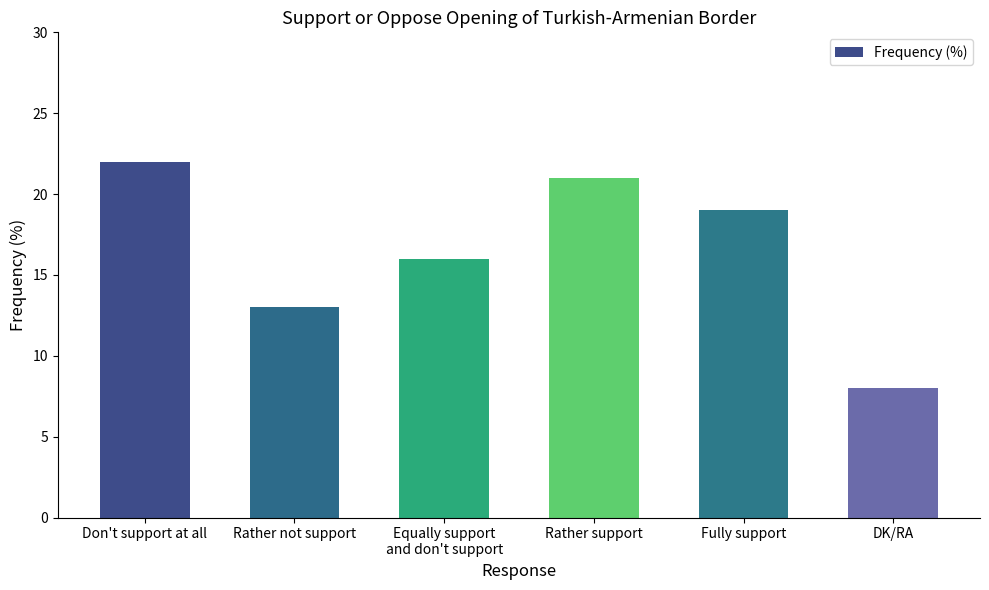

List the labels in order of value, smallest first.

DK/RA, Rather not support, Equally support
and don't support, Fully support, Rather support, Don't support at all